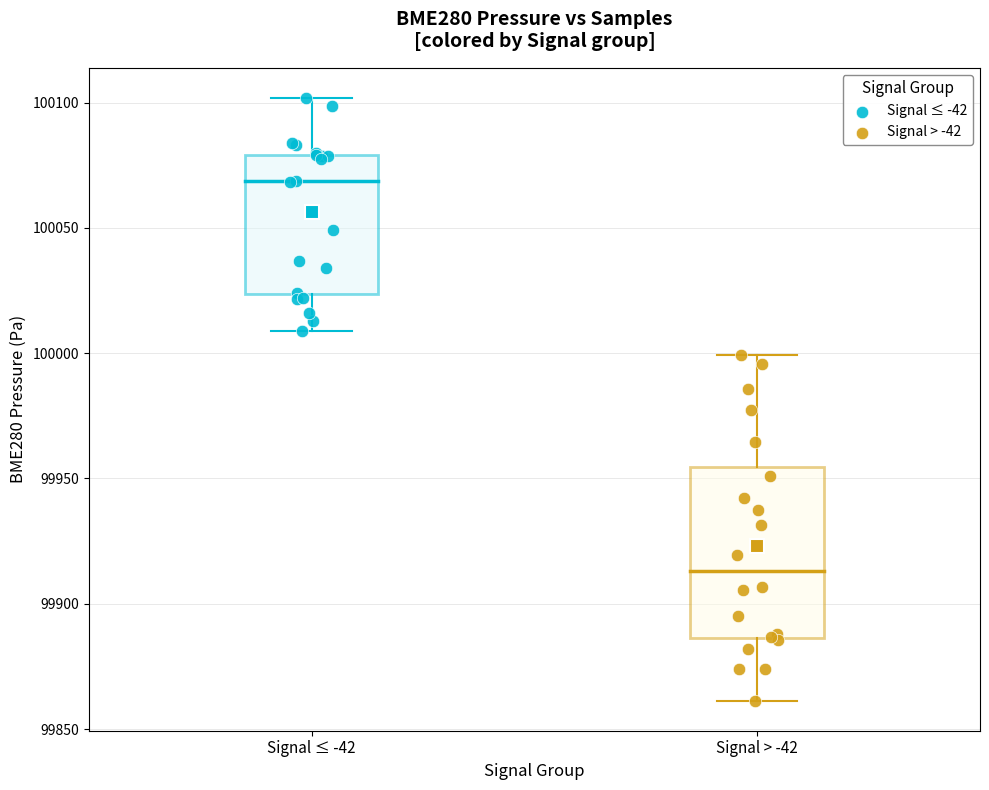

Which series contains the lowest Y value?

Signal > -42